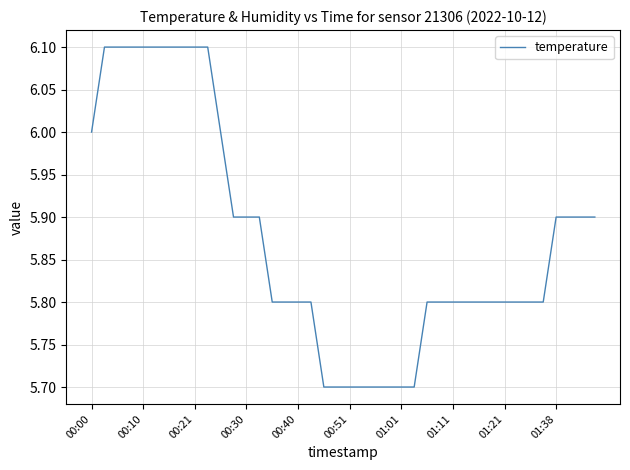

What is the smallest value displayed?

5.7